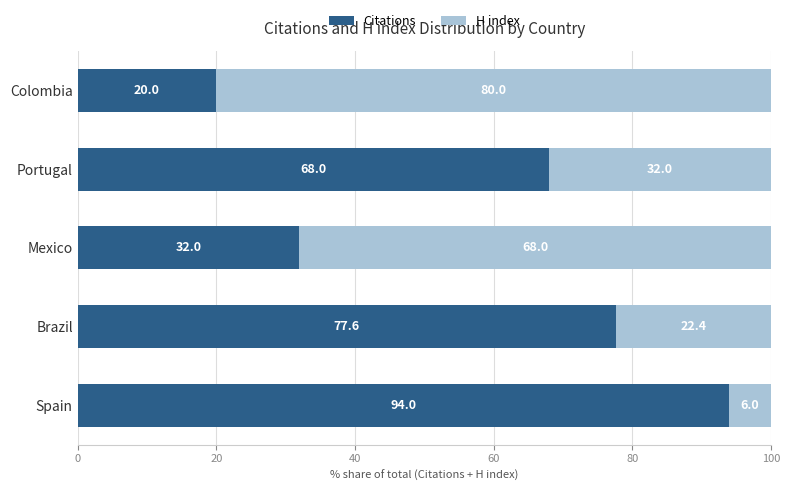

At which label is Citations closest to 56?

Portugal